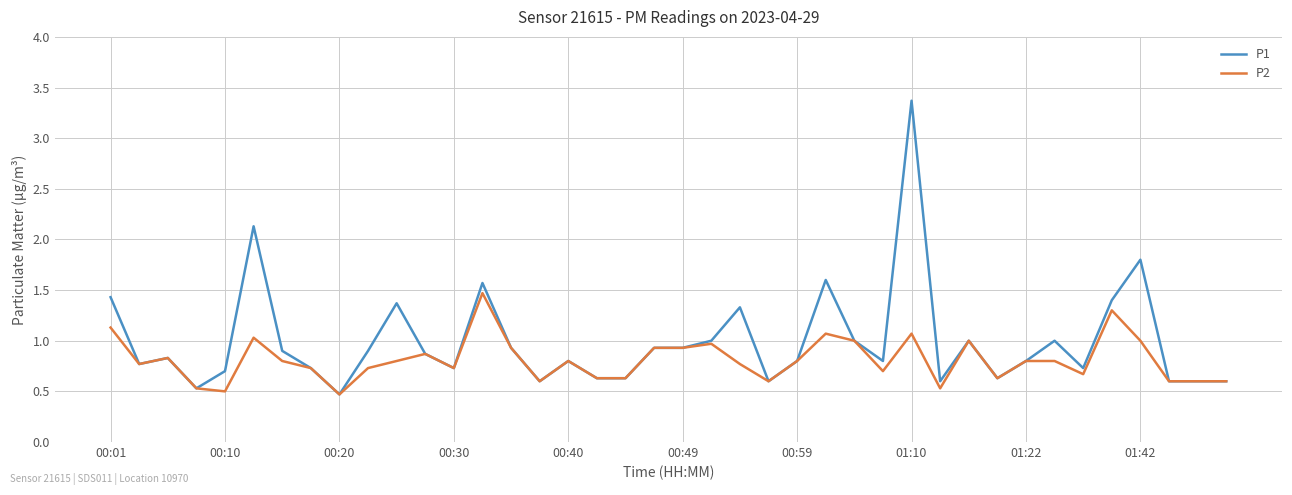

What is the highest value of the P1 series?

3.4